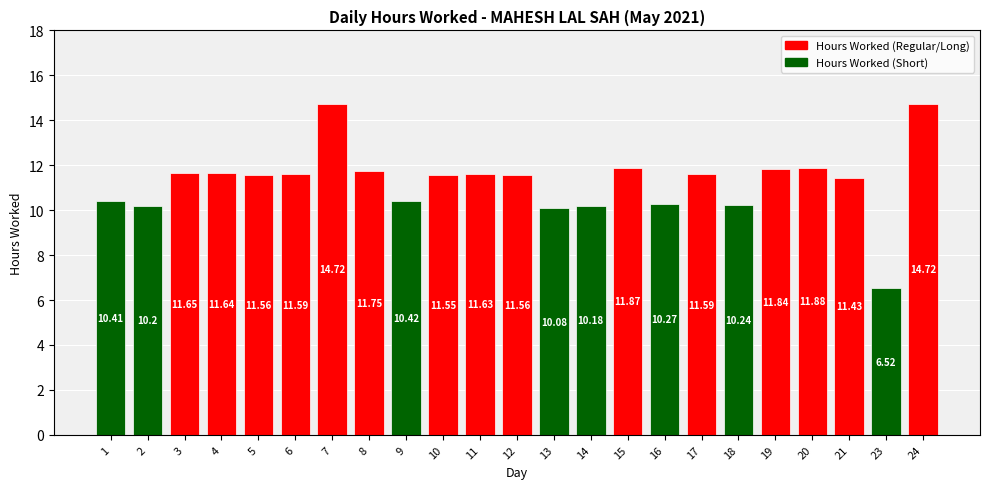

How many distinct data groups are displayed?

1